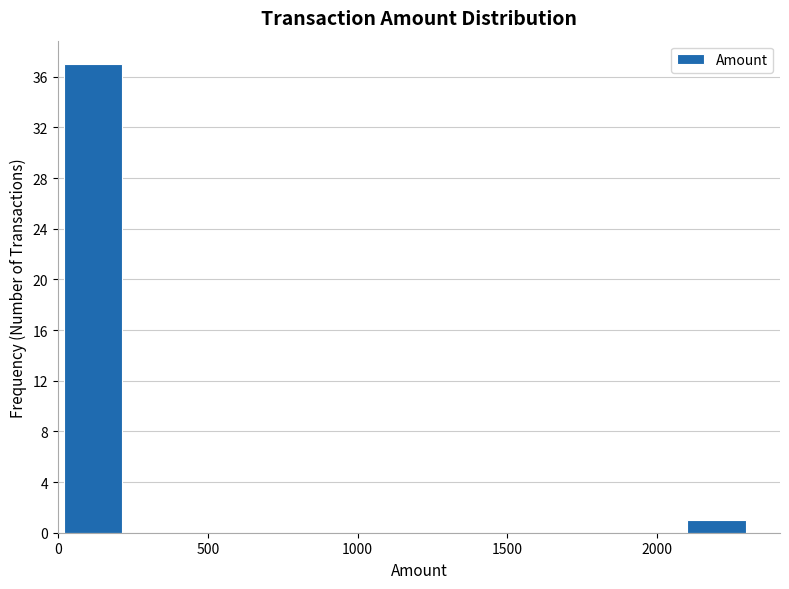

Reading left to right, list every bar in this chart as the range it spans on the x-axis followed by its height. Neither the bar edges nor the heights are printed on the chart, so give them approximately, as read against the axes.

0 to 250: 37
250 to 450: 0
450 to 700: 0
700 to 950: 0
950 to 1150: 0
1150 to 1400: 0
1400 to 1600: 0
1600 to 1850: 0
1850 to 2100: 0
2100 to 2300: 1